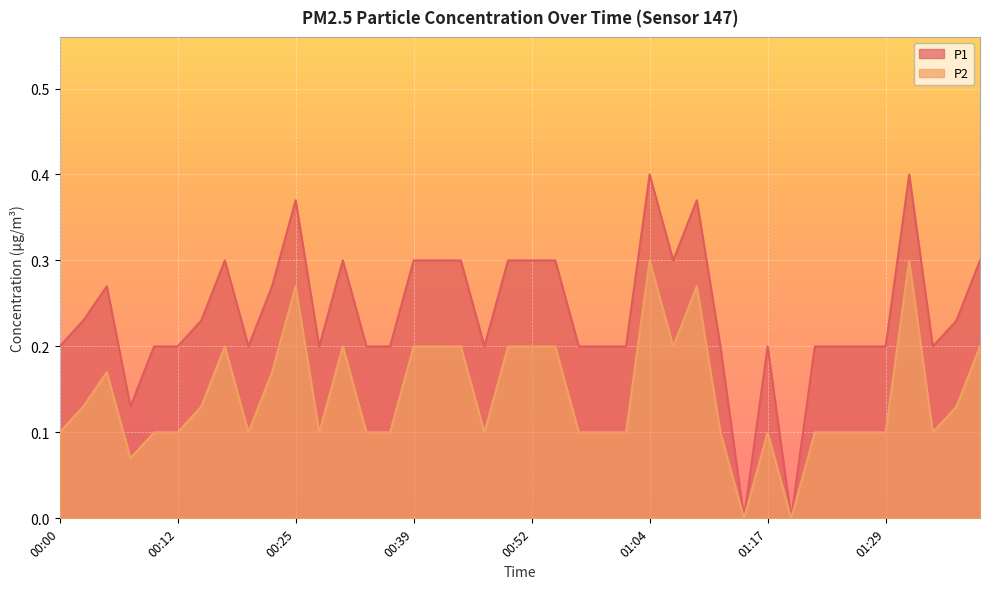

Reading left to right, list all the values displayed in this chart.

P1: 00:00=0.2	00:02=0.2	00:05=0.3	00:07=0.1	00:10=0.2	00:12=0.2	00:15=0.2	00:17=0.3	00:20=0.2	00:23=0.3	00:25=0.4	00:28=0.2	00:31=0.3	00:34=0.2	00:36=0.2	00:39=0.3	00:42=0.3	00:45=0.3	00:47=0.2	00:50=0.3	00:52=0.3	00:54=0.3	00:57=0.2	00:59=0.2	01:02=0.2	01:04=0.4	01:07=0.3	01:09=0.4	01:12=0.2	01:15=0.0	01:17=0.2	01:20=0.0	01:22=0.2	01:24=0.2	01:27=0.2	01:29=0.2	01:32=0.4	01:34=0.2	01:37=0.2	01:39=0.3
P2: 00:00=0.1	00:02=0.1	00:05=0.2	00:07=0.1	00:10=0.1	00:12=0.1	00:15=0.1	00:17=0.2	00:20=0.1	00:23=0.2	00:25=0.3	00:28=0.1	00:31=0.2	00:34=0.1	00:36=0.1	00:39=0.2	00:42=0.2	00:45=0.2	00:47=0.1	00:50=0.2	00:52=0.2	00:54=0.2	00:57=0.1	00:59=0.1	01:02=0.1	01:04=0.3	01:07=0.2	01:09=0.3	01:12=0.1	01:15=0.0	01:17=0.1	01:20=0.0	01:22=0.1	01:24=0.1	01:27=0.1	01:29=0.1	01:32=0.3	01:34=0.1	01:37=0.1	01:39=0.2